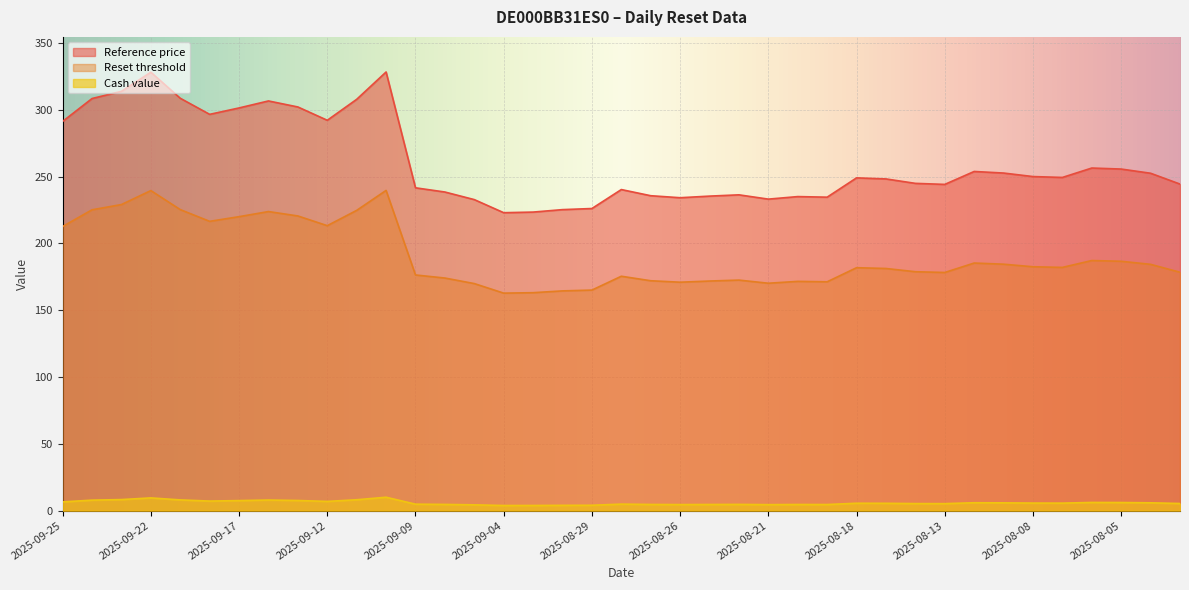

Where is Cash value nearest to the value 6?

2025-08-05